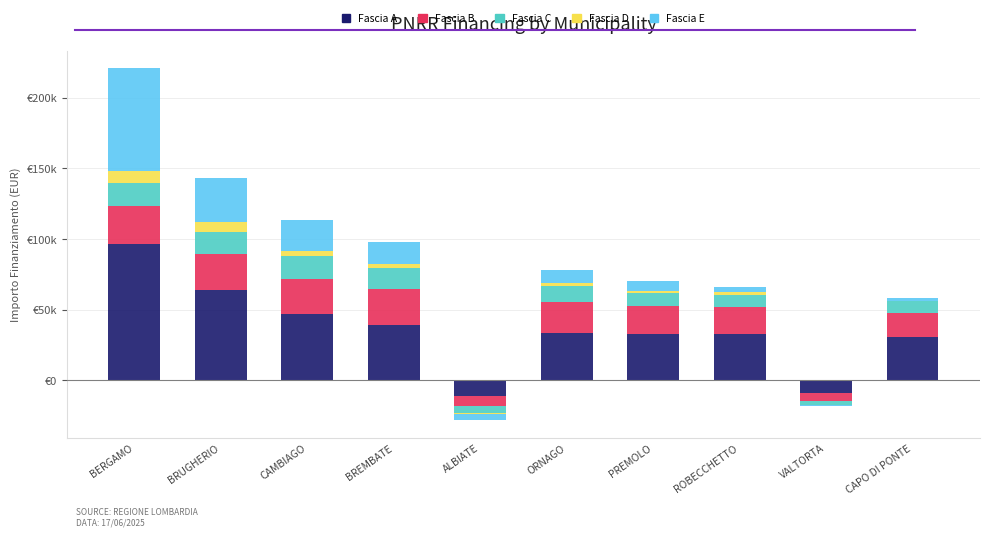

Which category has the lowest value across all series?

ALBIATE